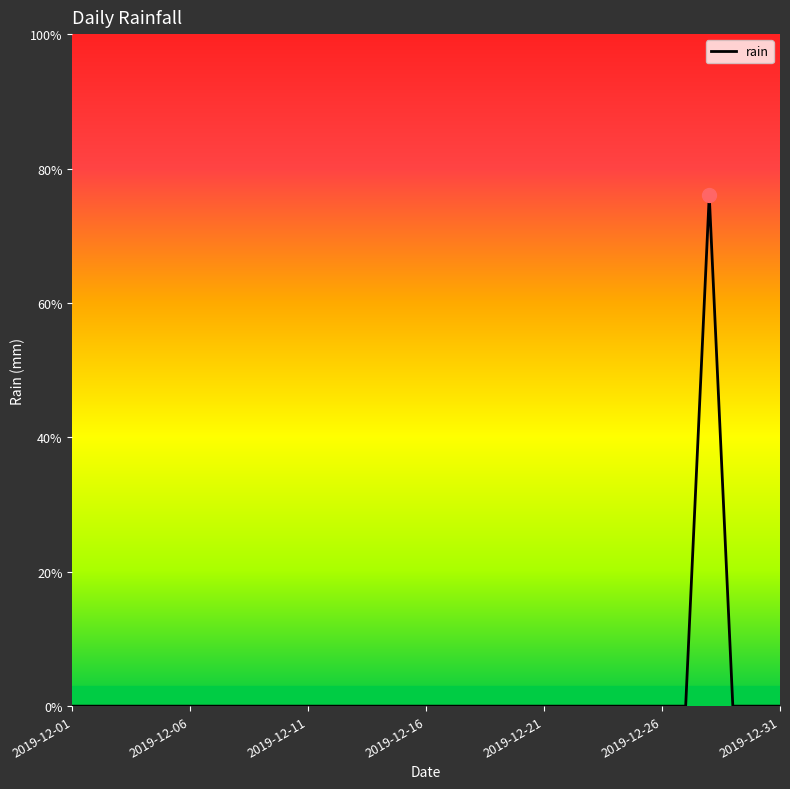

Where is the data nearest to the value 1?

2019-12-01